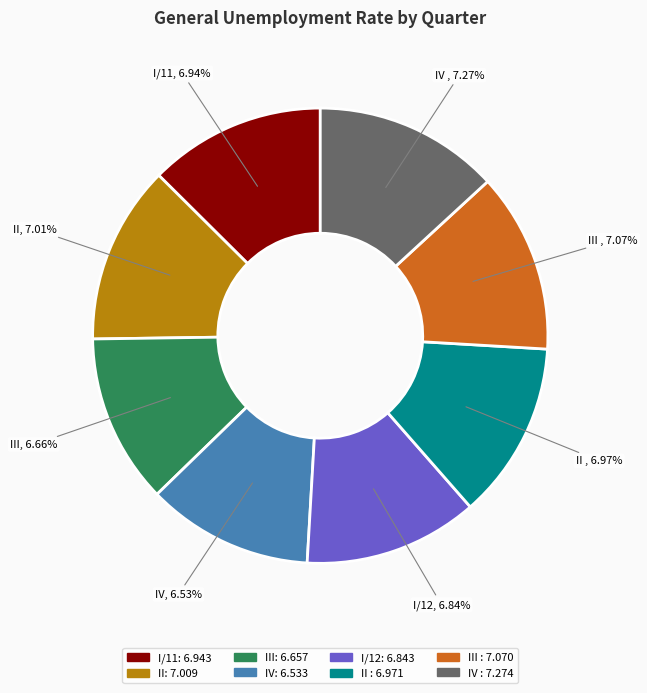

Is it true that II is 13% of the pie?

True